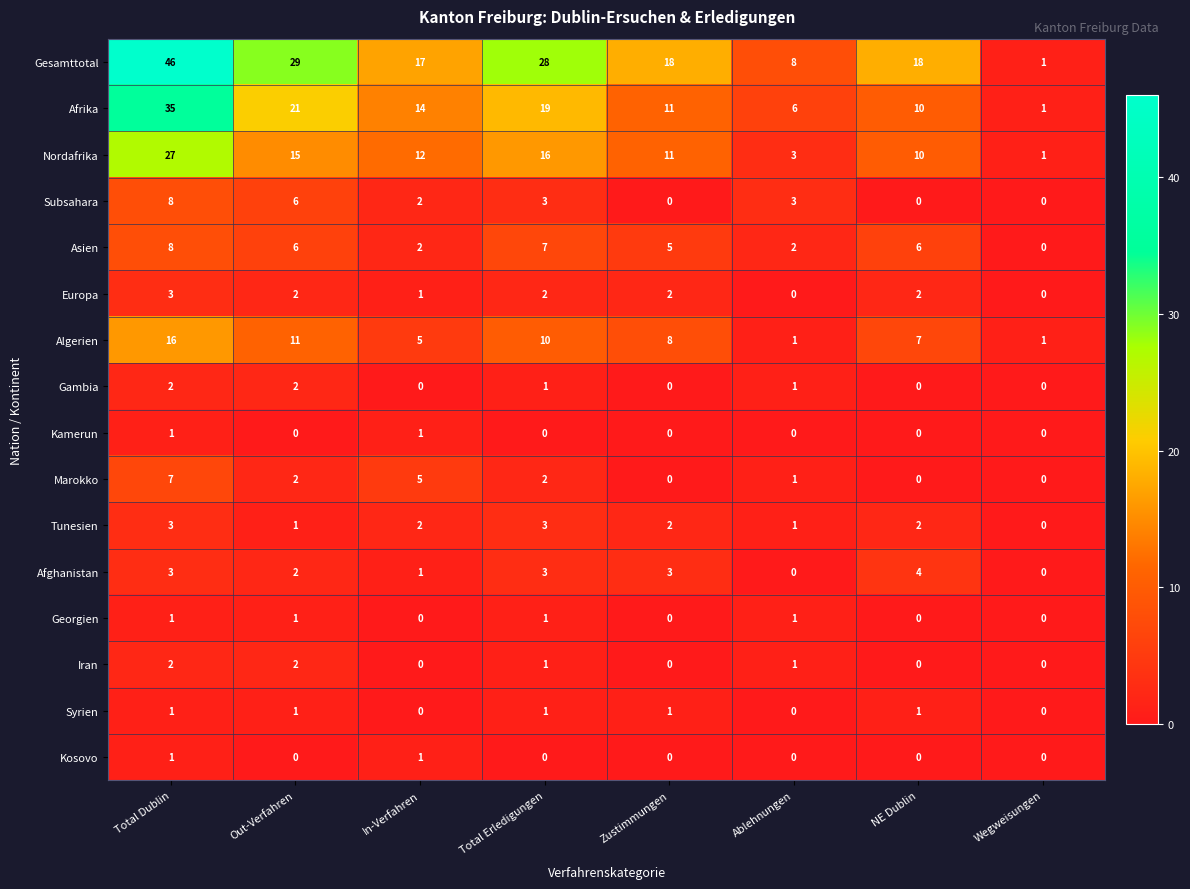

What is the sum of all Afrika values?

117